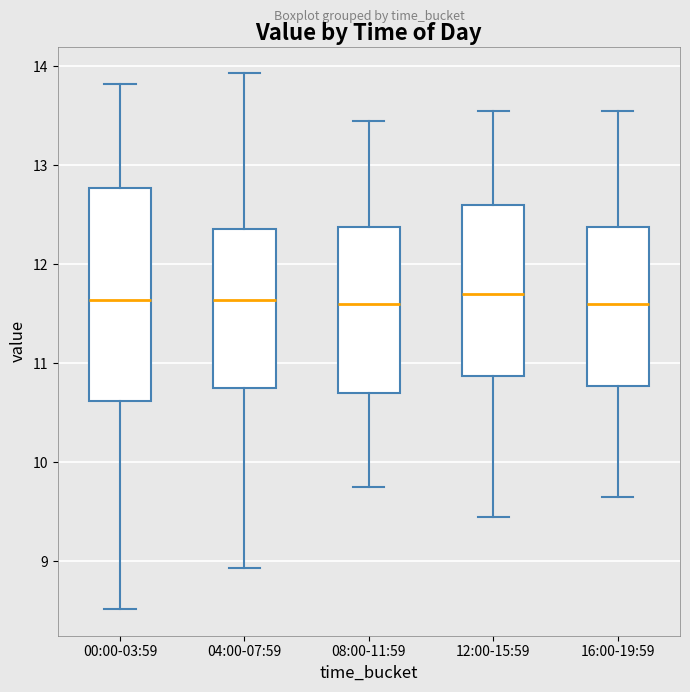

Where is the upper edge of the box for 04:00-07:59 on the y-axis? The values are not printed on the chart, so give them approximately, as read against the axis.

12.4